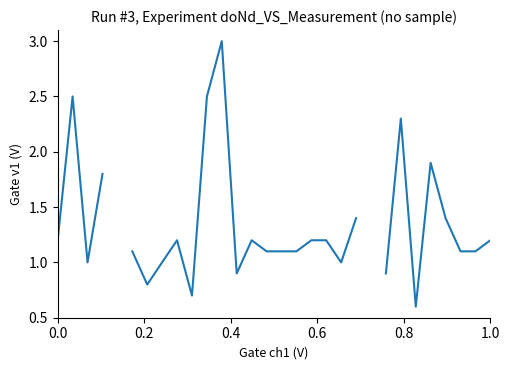

What is the minimum value shown in the chart?

0.6